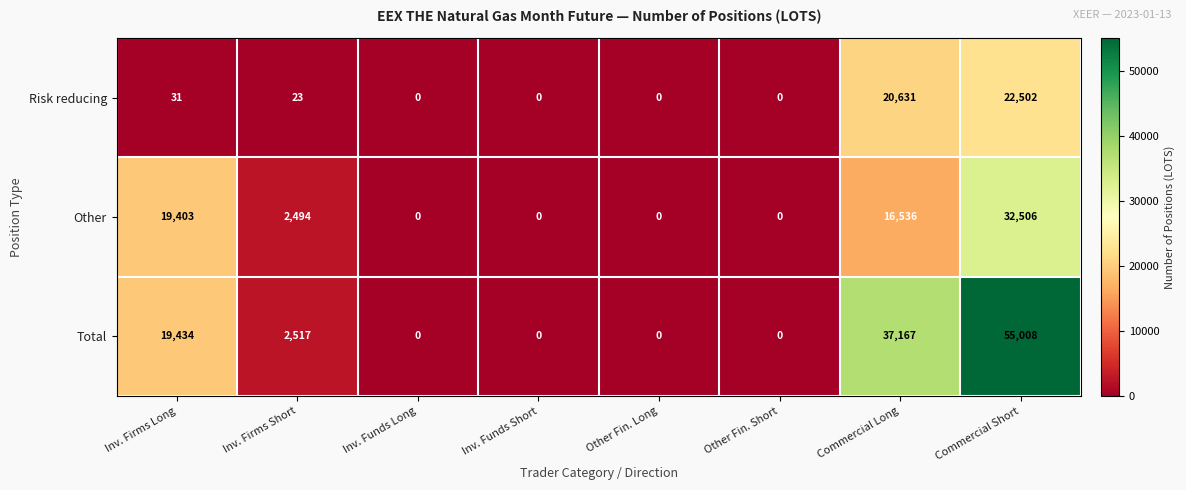

Count the number of data series in this chart.

3